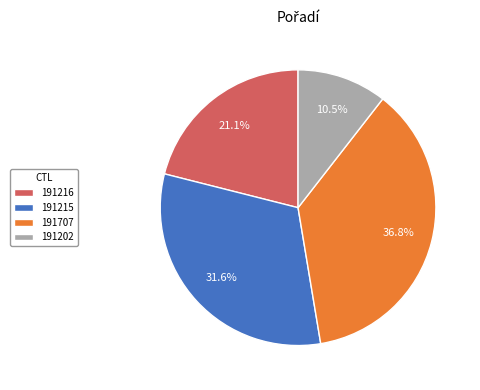

Approximately how many times larger is the value at 191707 compared to 191202?

3.5